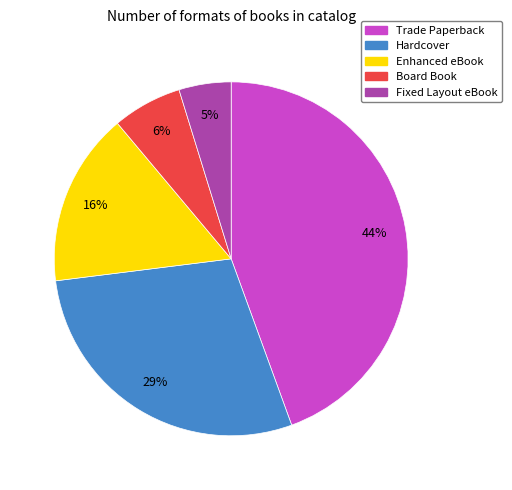

To the nearest percent, what is the difference between the Enhanced eBook and Board Book slice percentages?

10%